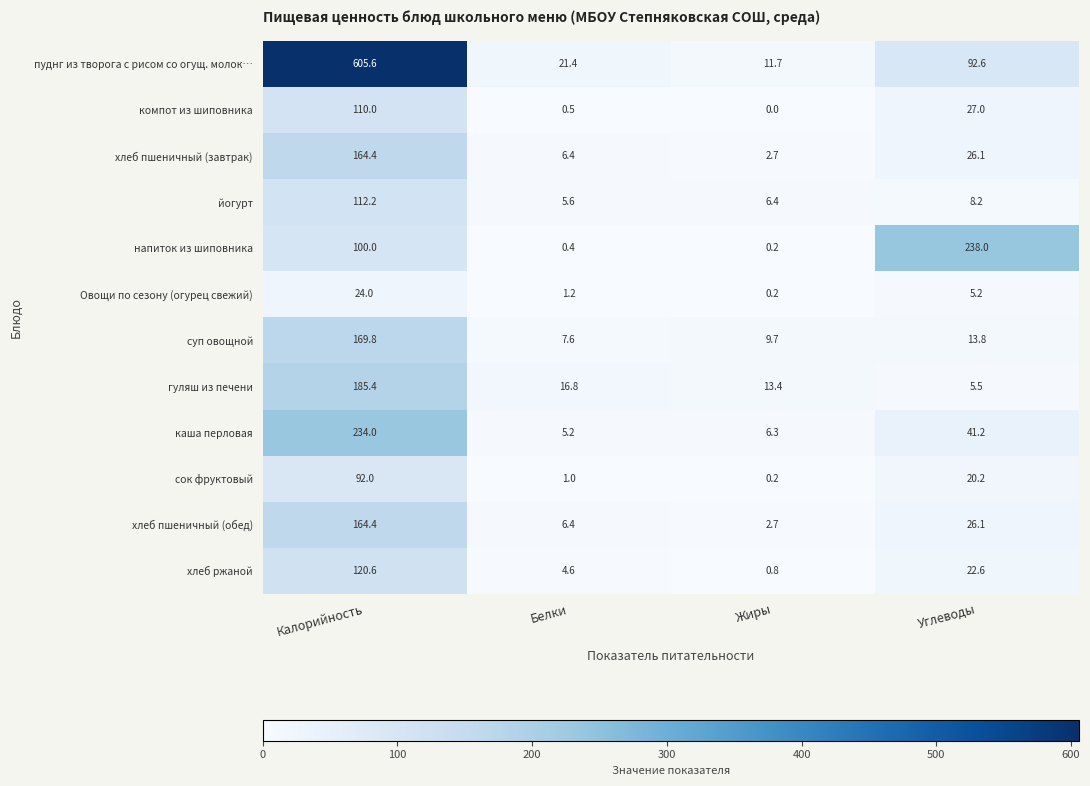

Which series has the largest total across all categories?

пуднг из творога с рисом со огущ. молок…